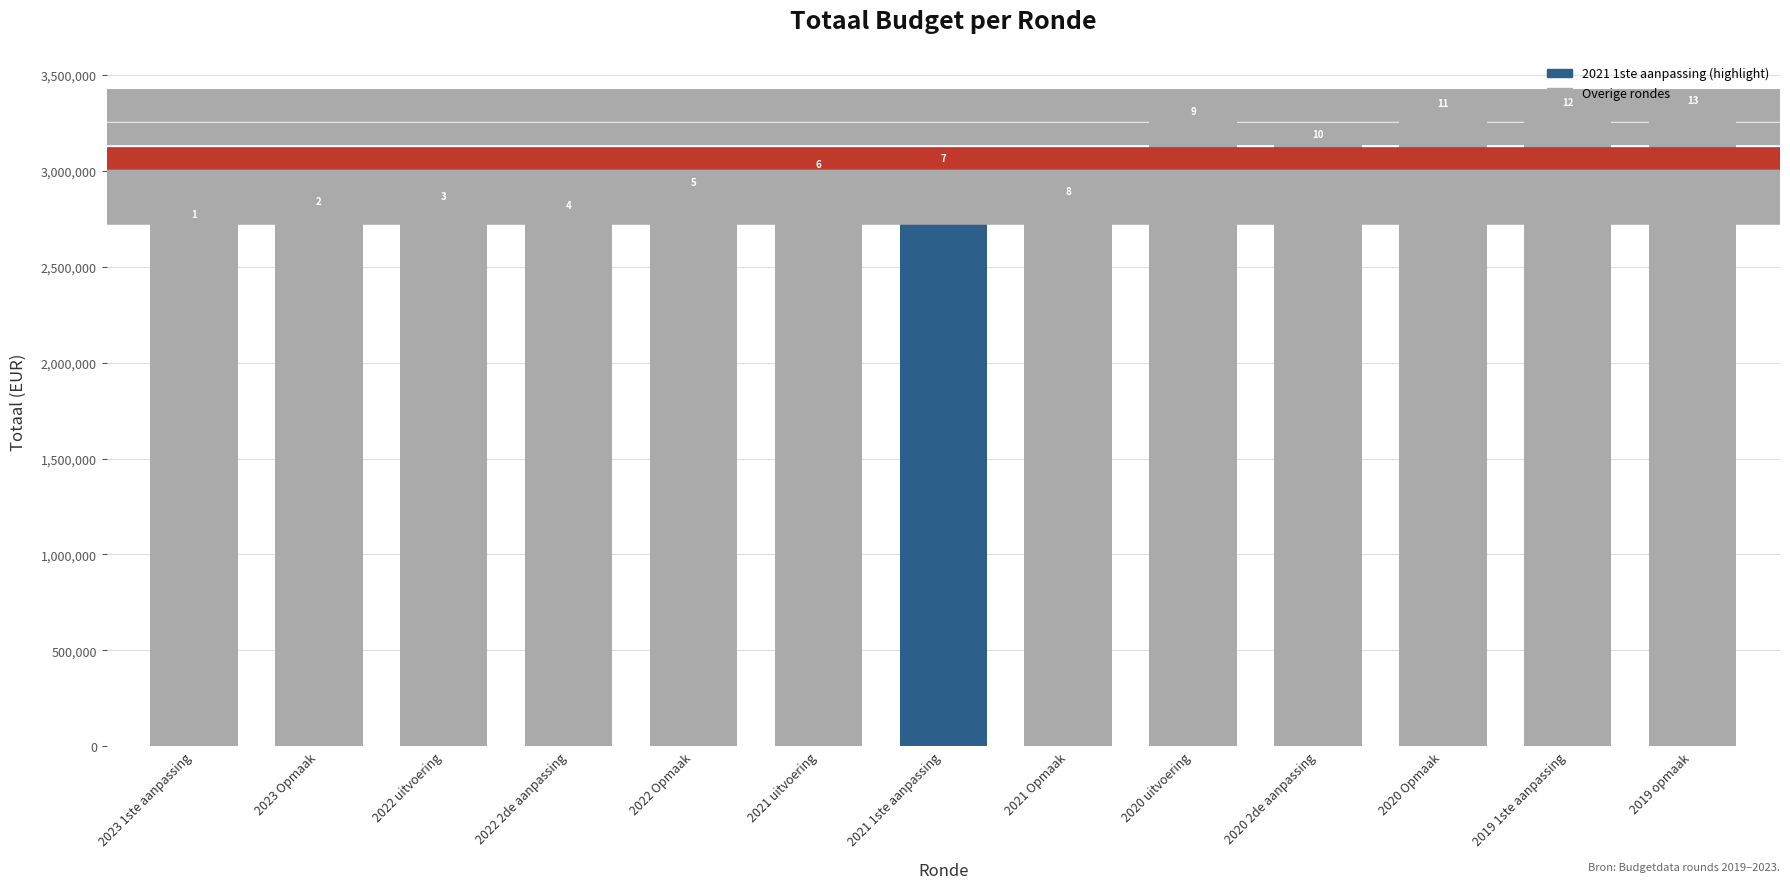

Which label corresponds to the smallest value in the chart?

2023 1ste aanpassing